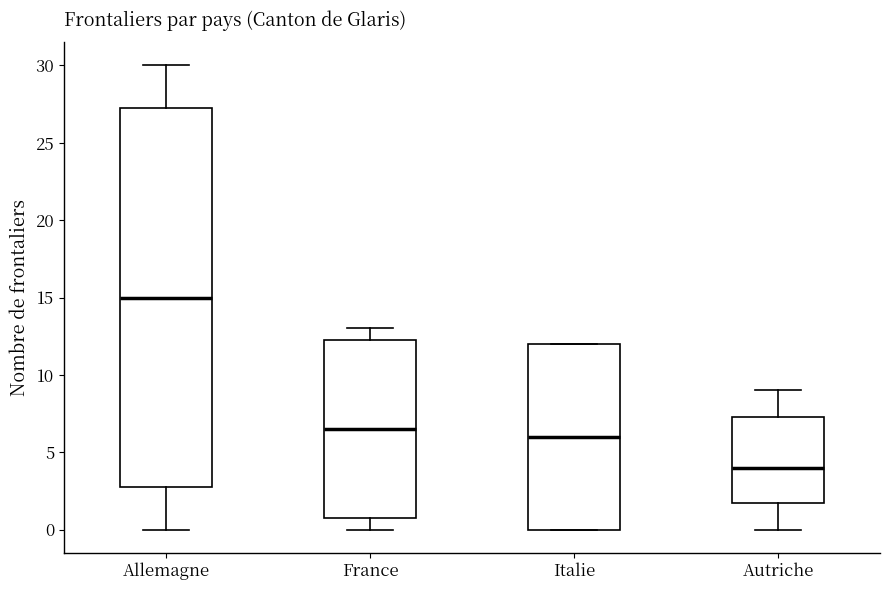

Which box is the tallest, from its lower edge to its upper edge?

Allemagne